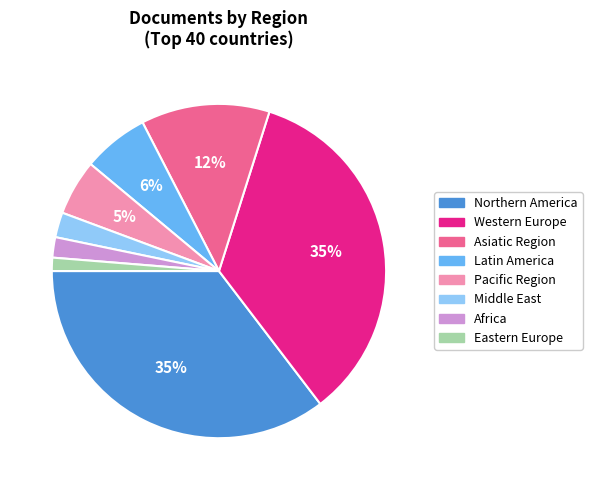

Does any single category account for the majority?

No